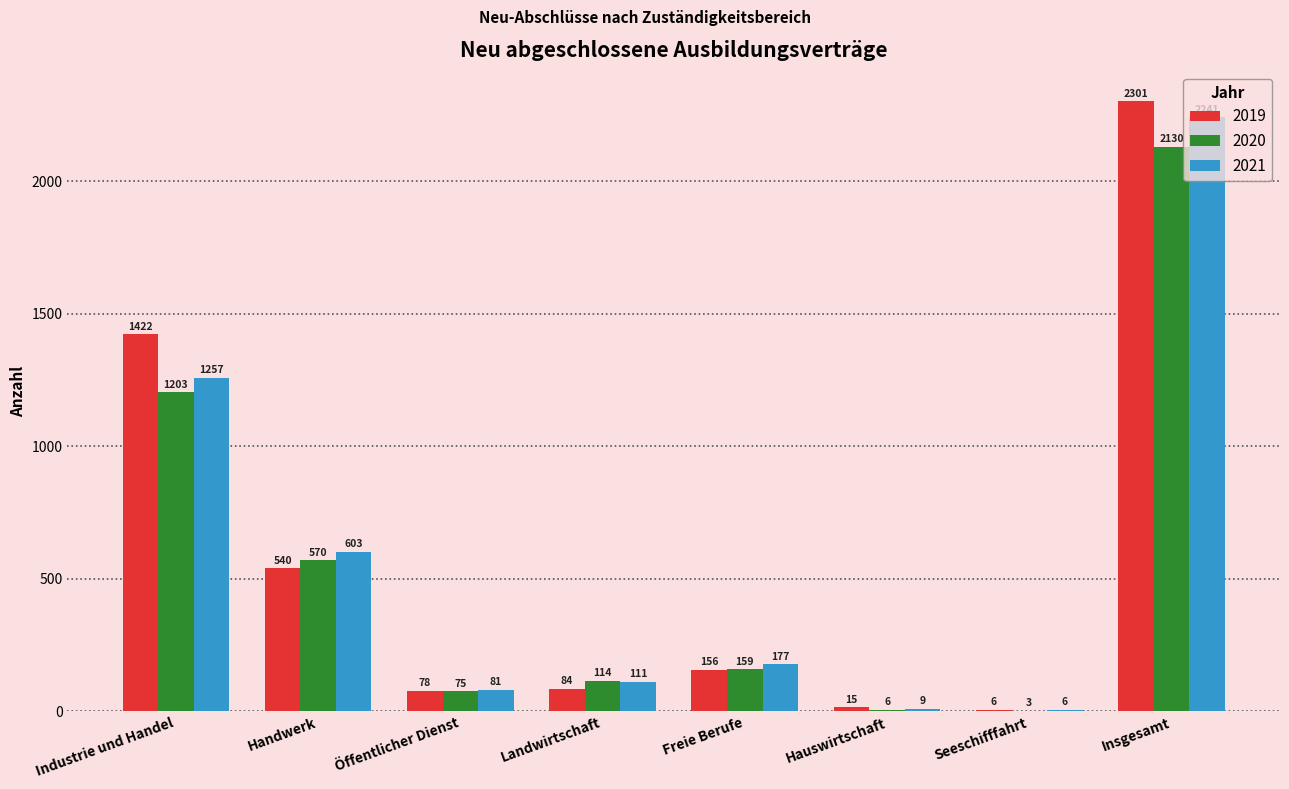

Which category has the highest value across all series?

Insgesamt